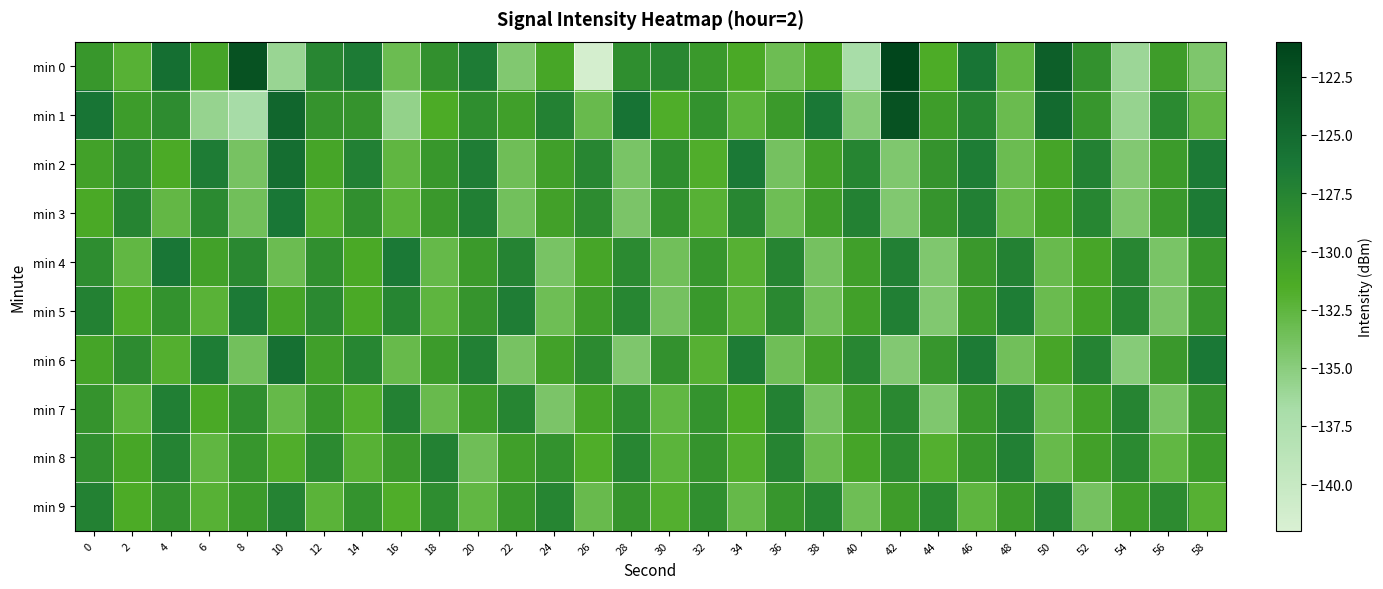

How many data points does each series have?

30